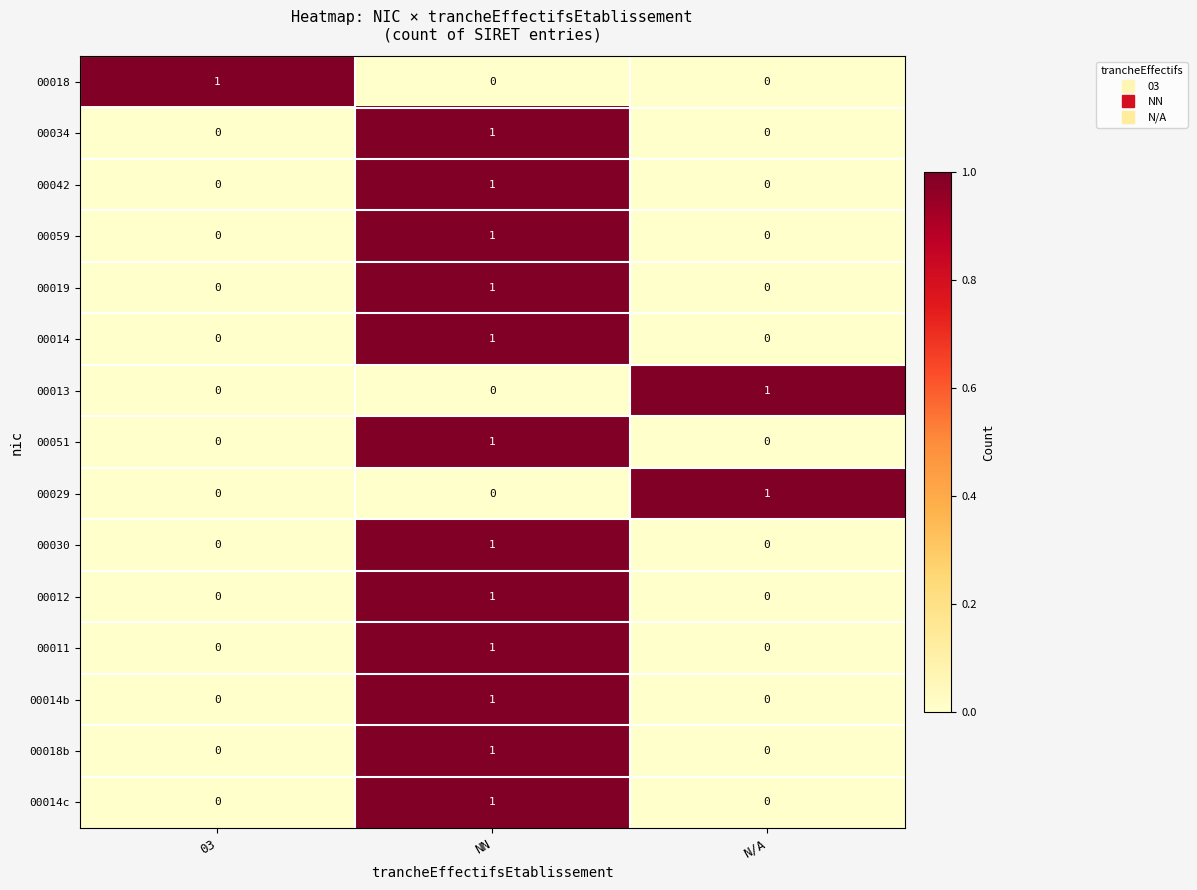

Count the 00029 values in the range 0 to 1.

3